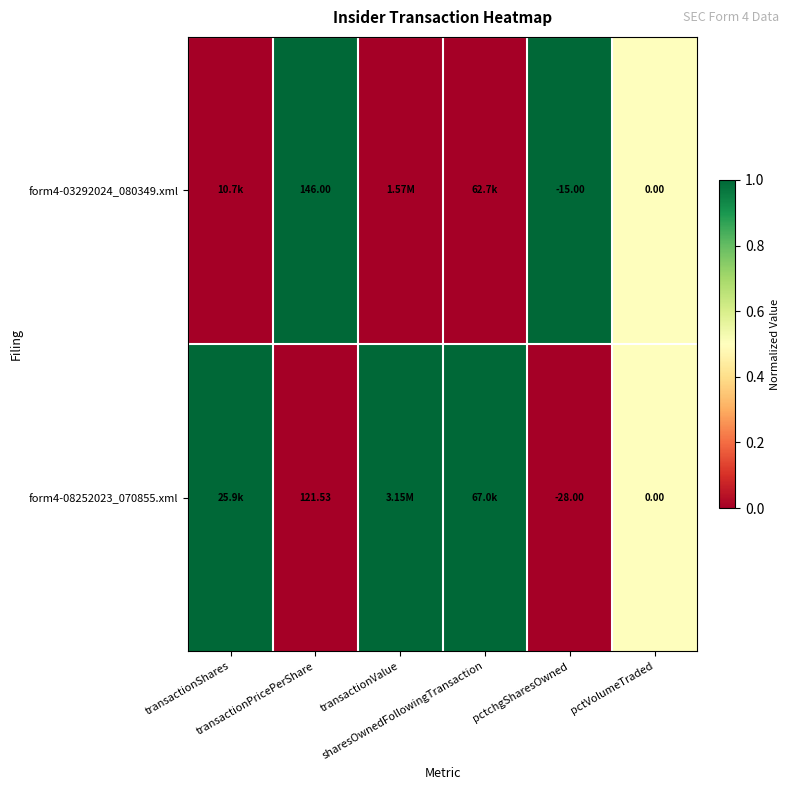

Count the form4-08252023_070855.xml values in the range 0 to 1.

6